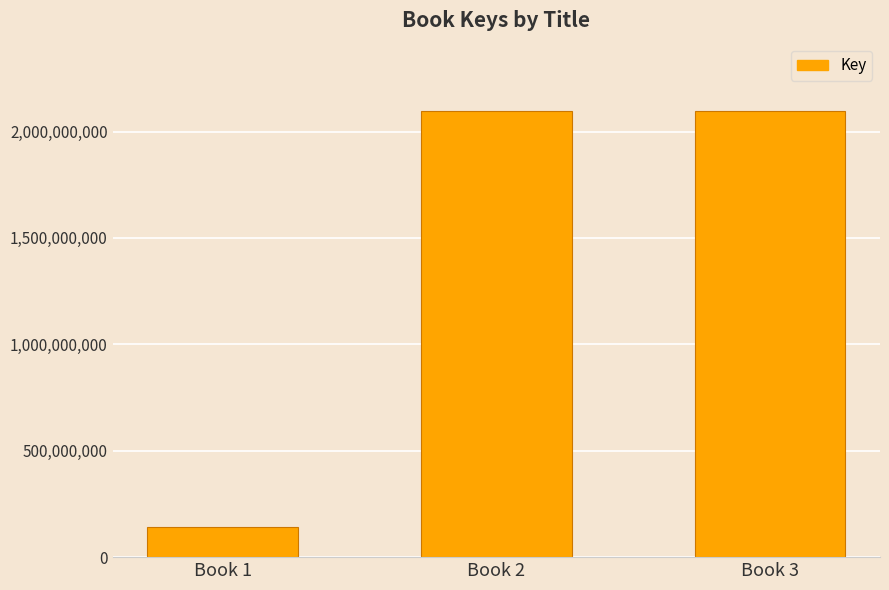

Between Book 2 and Book 1, which is larger?

Book 2